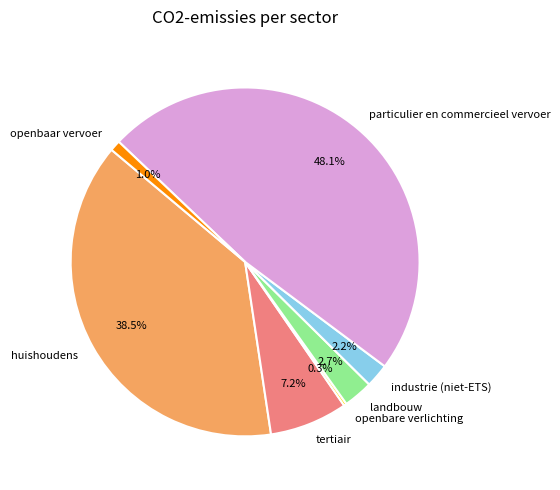

Which category has the biggest portion of the pie?

particulier en commercieel vervoer